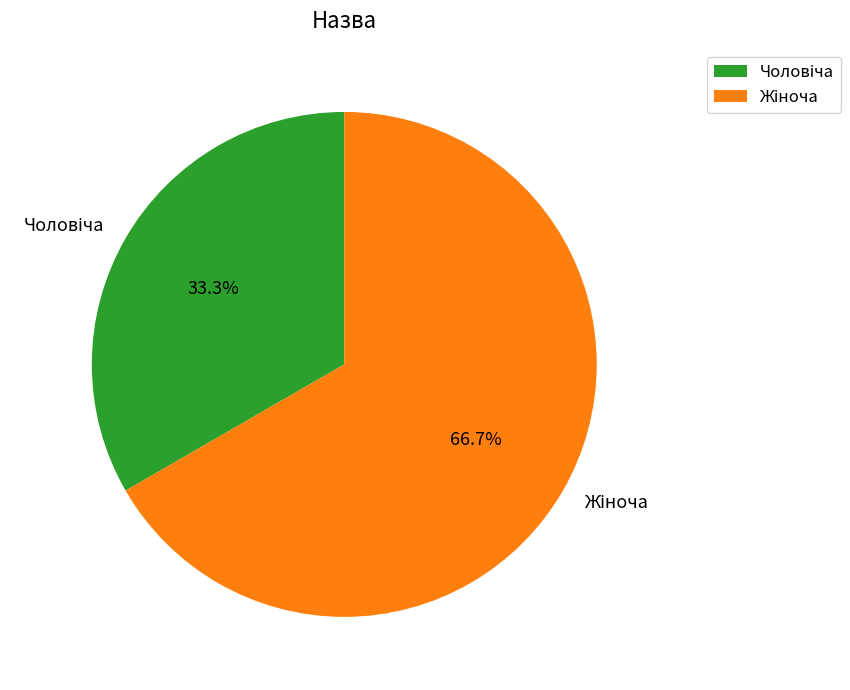

Is there any slice that represents more than half of the pie?

Yes